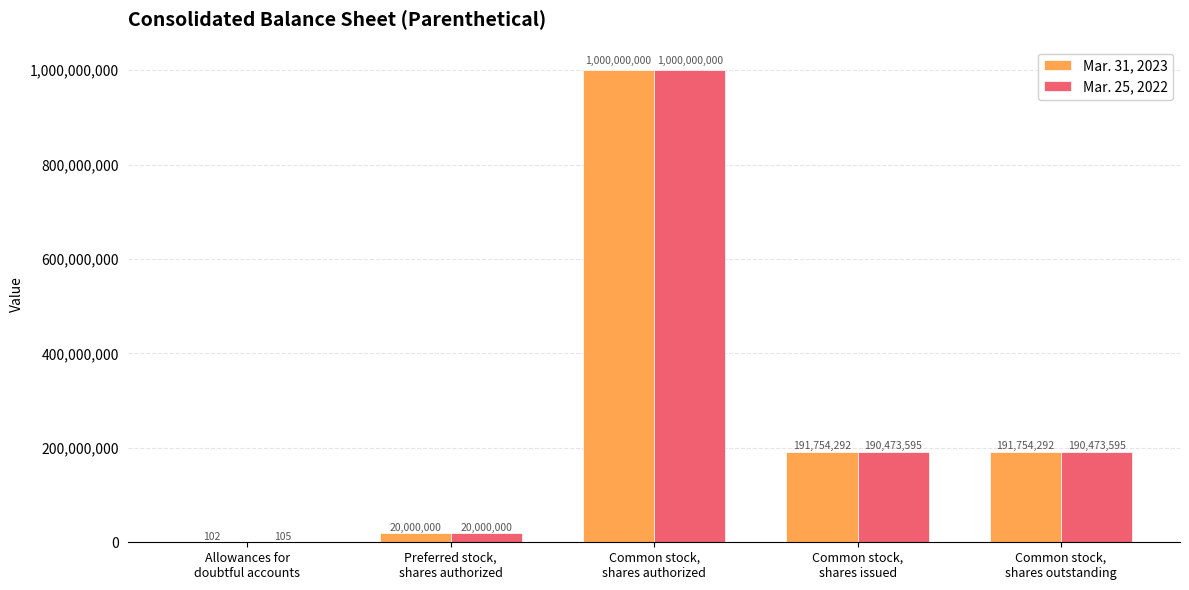

What is the sum of all Mar. 31, 2023 values?

1403508686